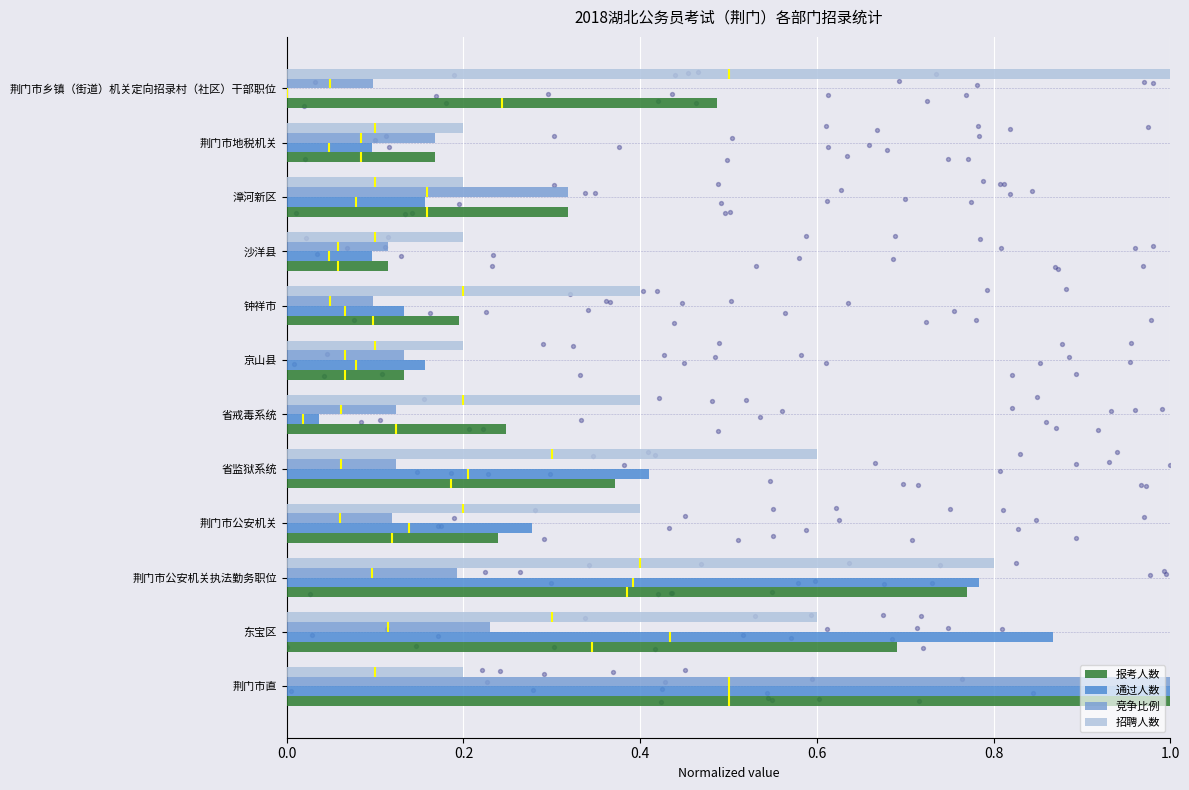

What are all the series names shown in the legend?

报考人数, 通过人数, 竞争比例, 招聘人数